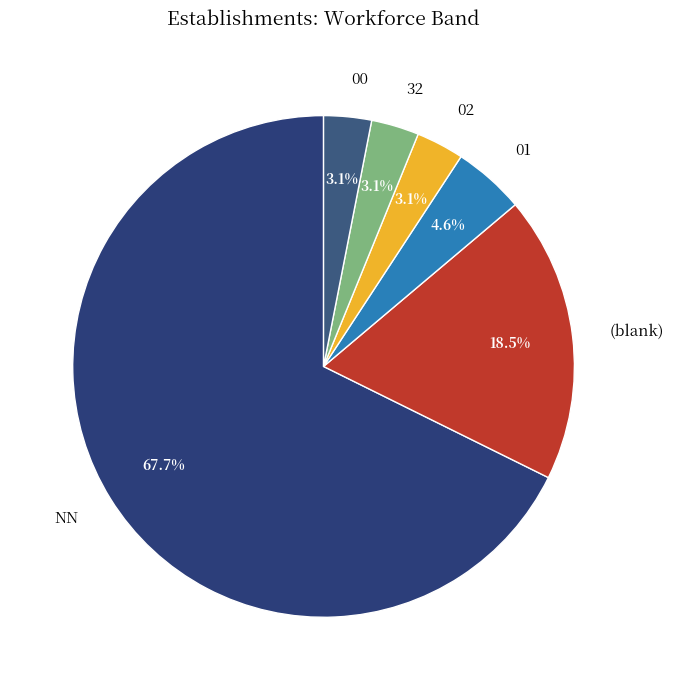

What is the ratio of the value at 02 to the value at 32?

1.0